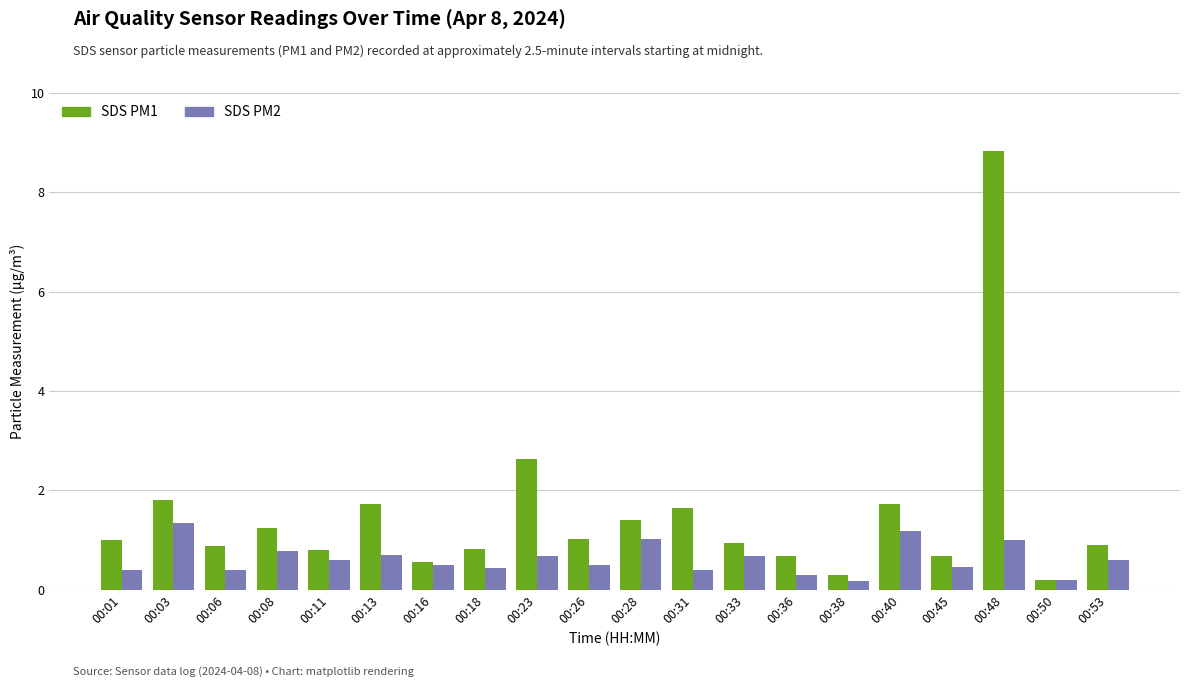

Are the bars grouped side by side (vs. stacked)?

Yes